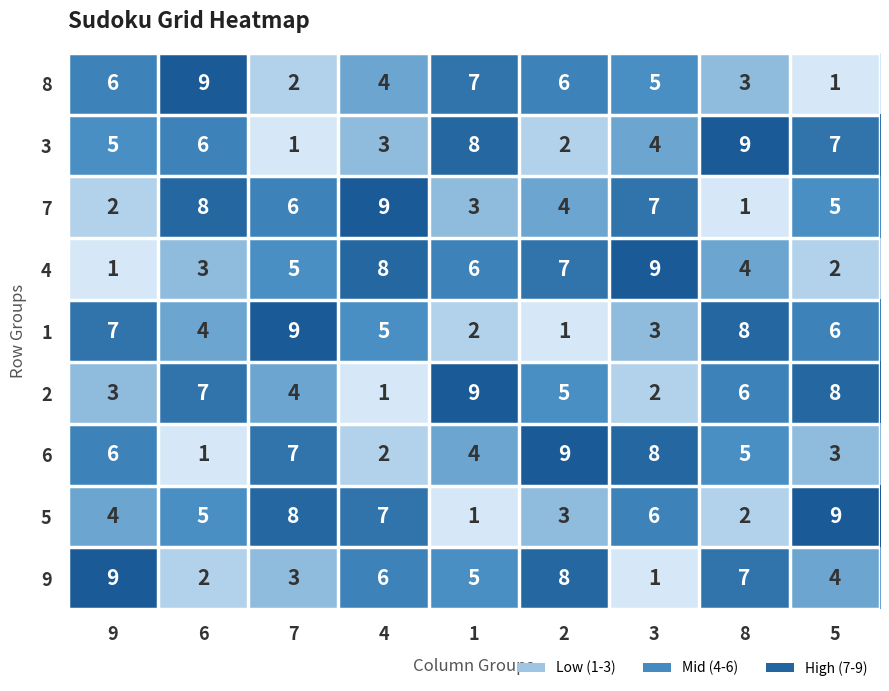

What is the greatest value displayed?

9